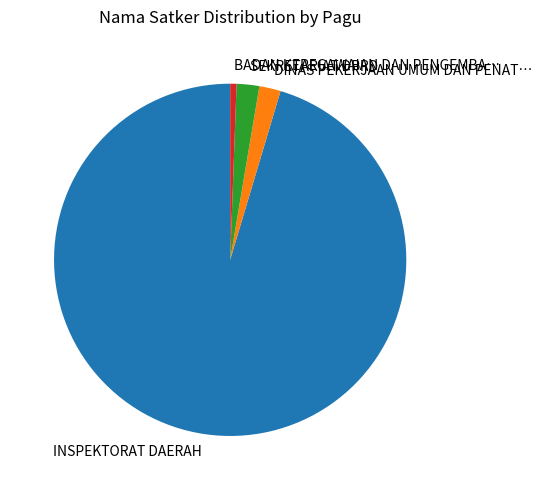

Does any single category account for the majority?

Yes